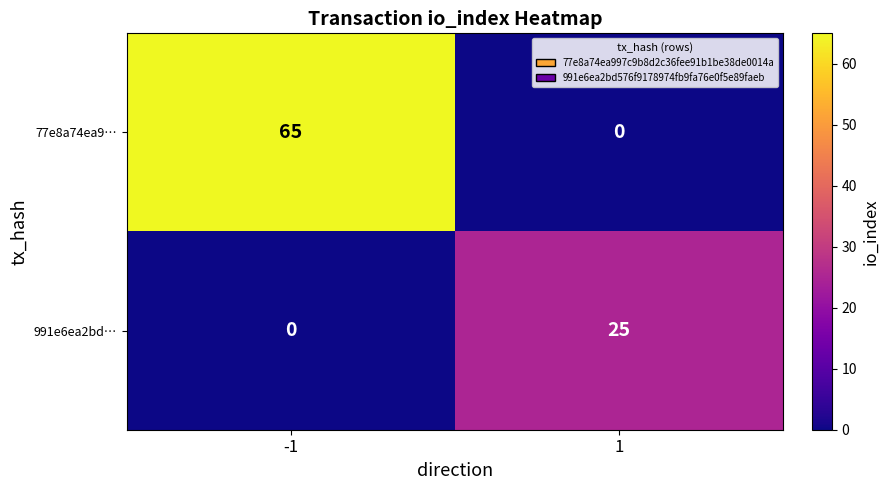

Rank the series by their maximum value, from highest to lowest.

77e8a74ea9…, 991e6ea2bd…